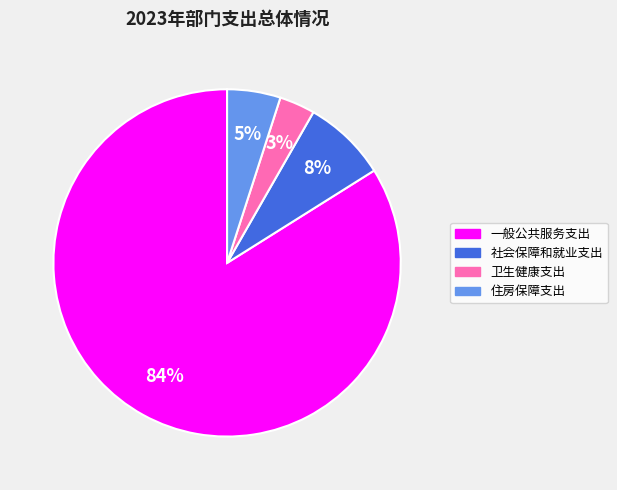

To the nearest percent, what percentage of the pie is 社会保障和就业支出?

8%